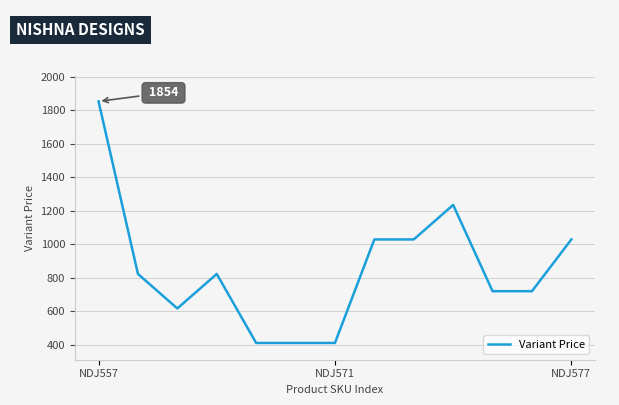

What is the difference between the maximum and minimum values?

1442